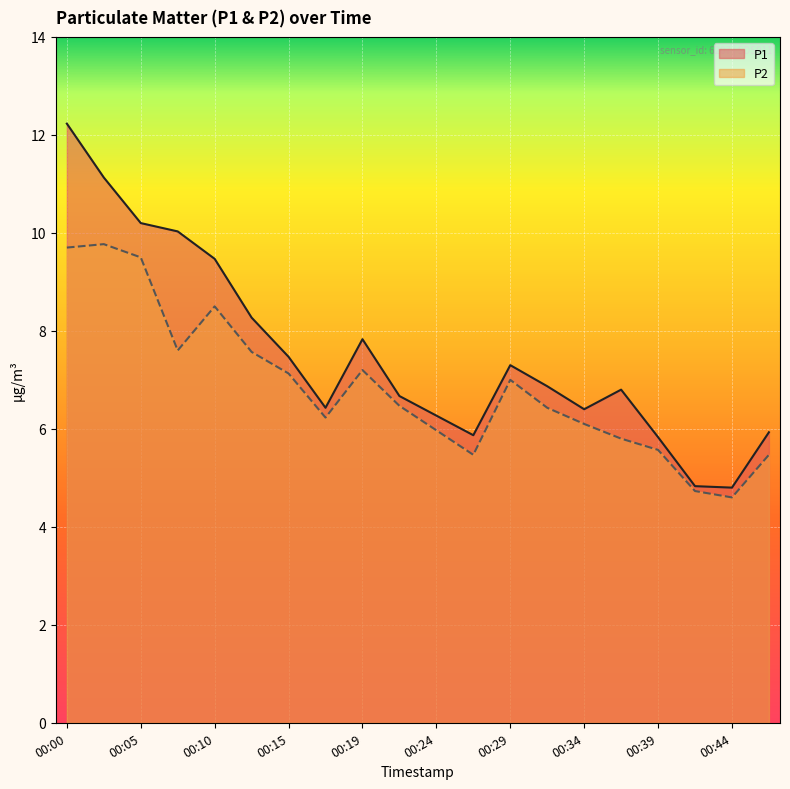

How many values in the P2 line series exceed 6?

13